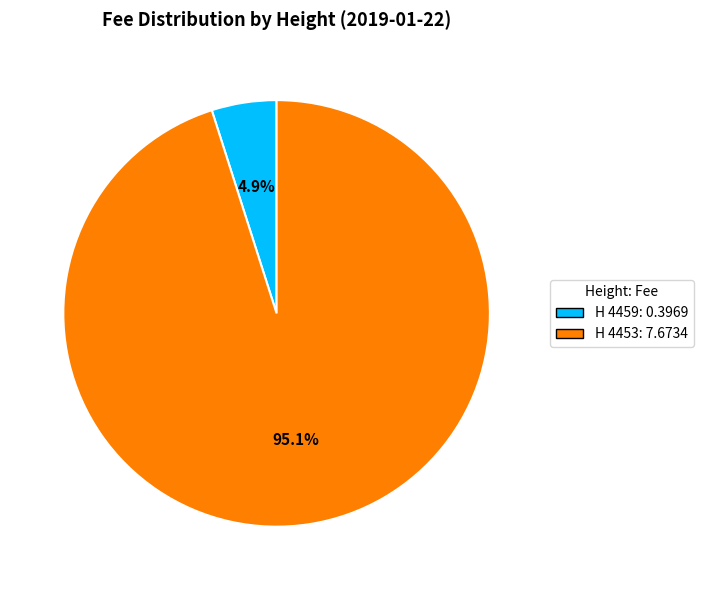

How many slices are in this pie chart?

2